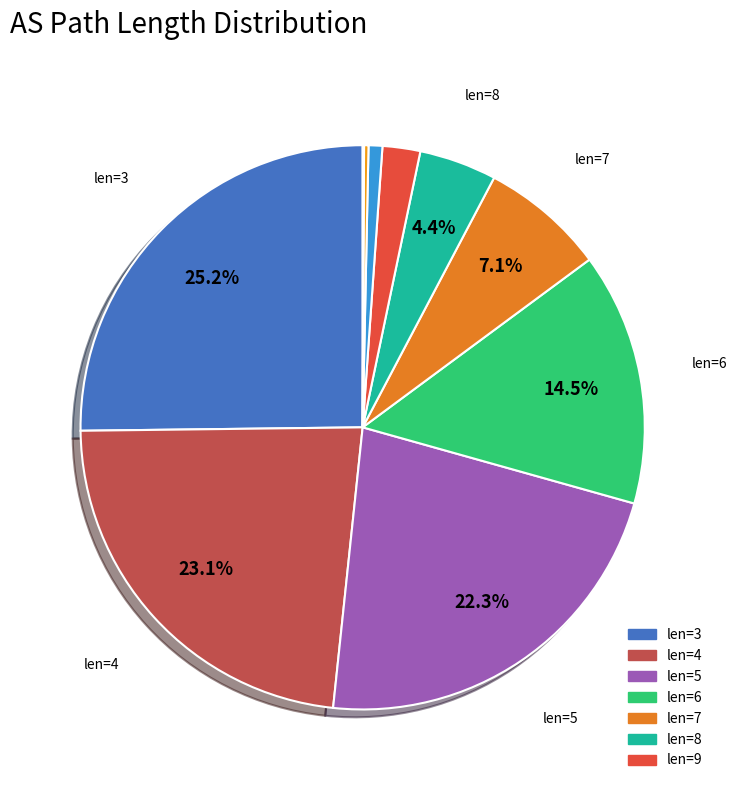

Which slice is the smallest?

12